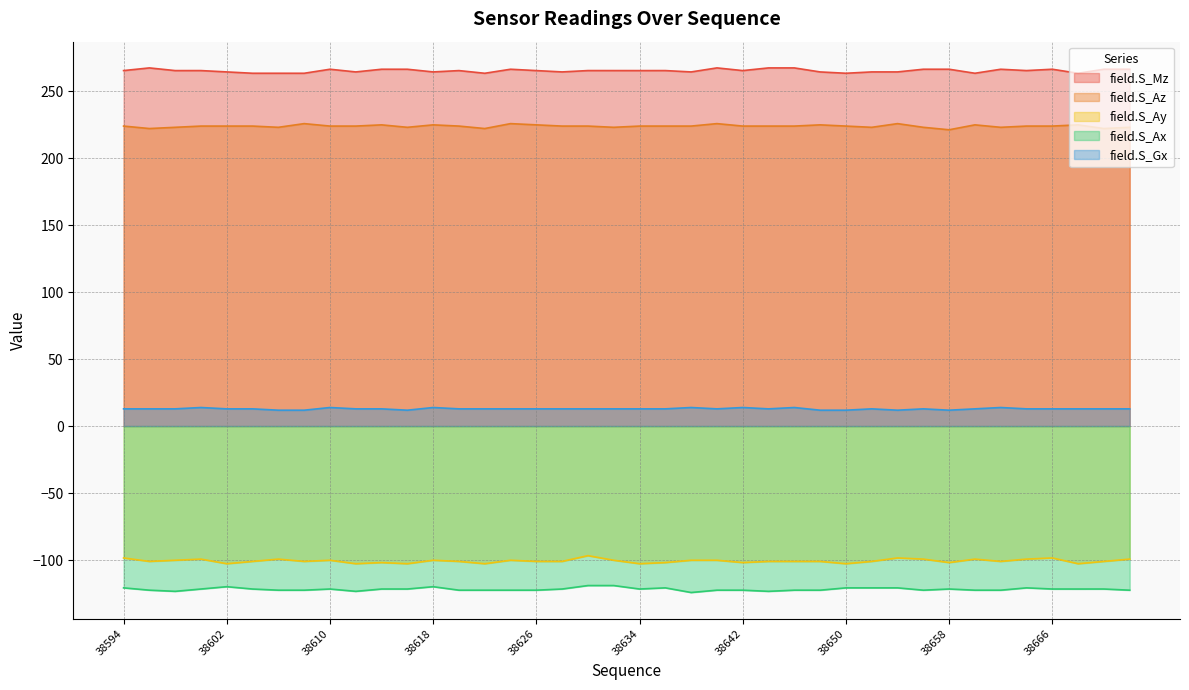

True or false: field.S_Ax and field.S_Az intersect in this chart.

False